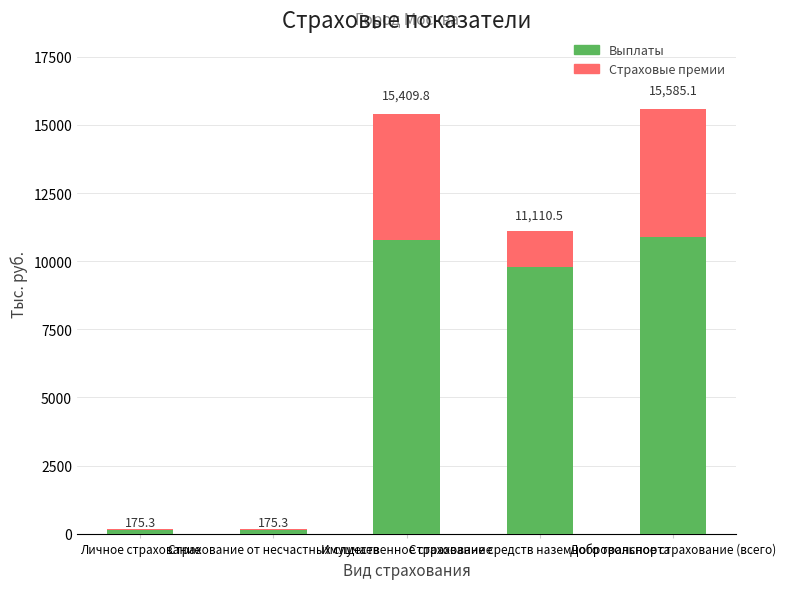

Count the number of data series in this chart.

2